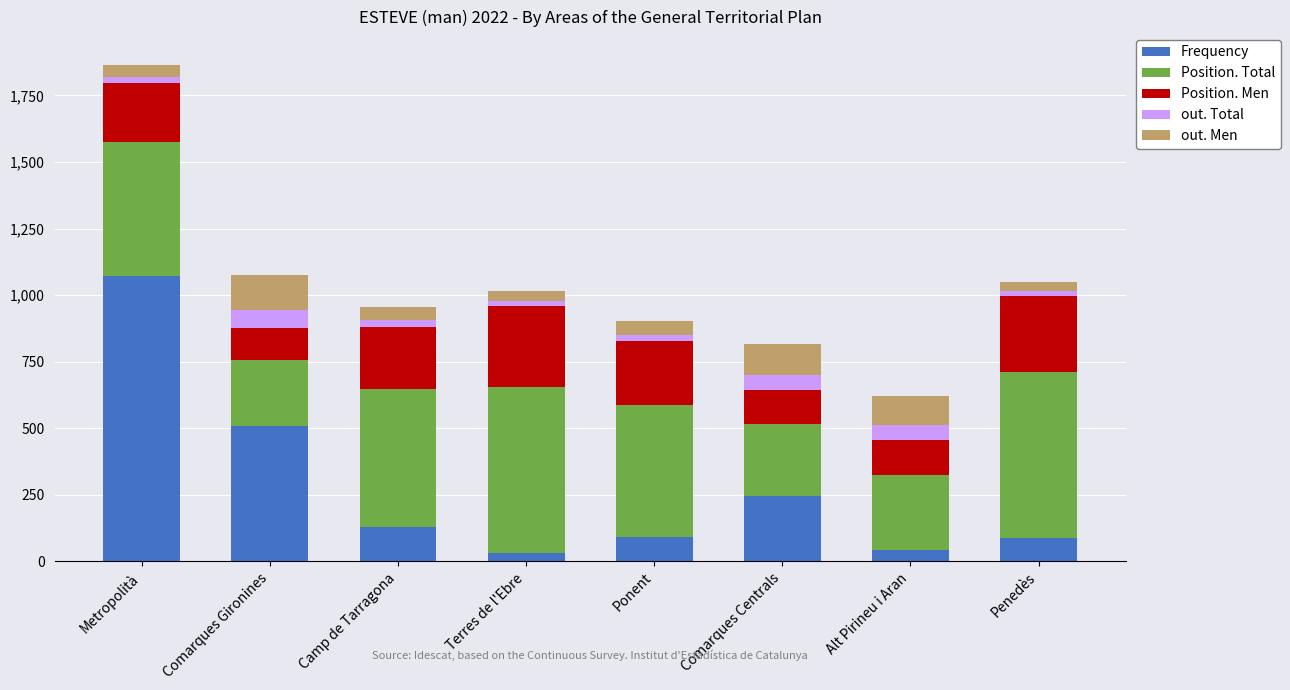

Which category has the highest value in the Frequency series?

Metropolità